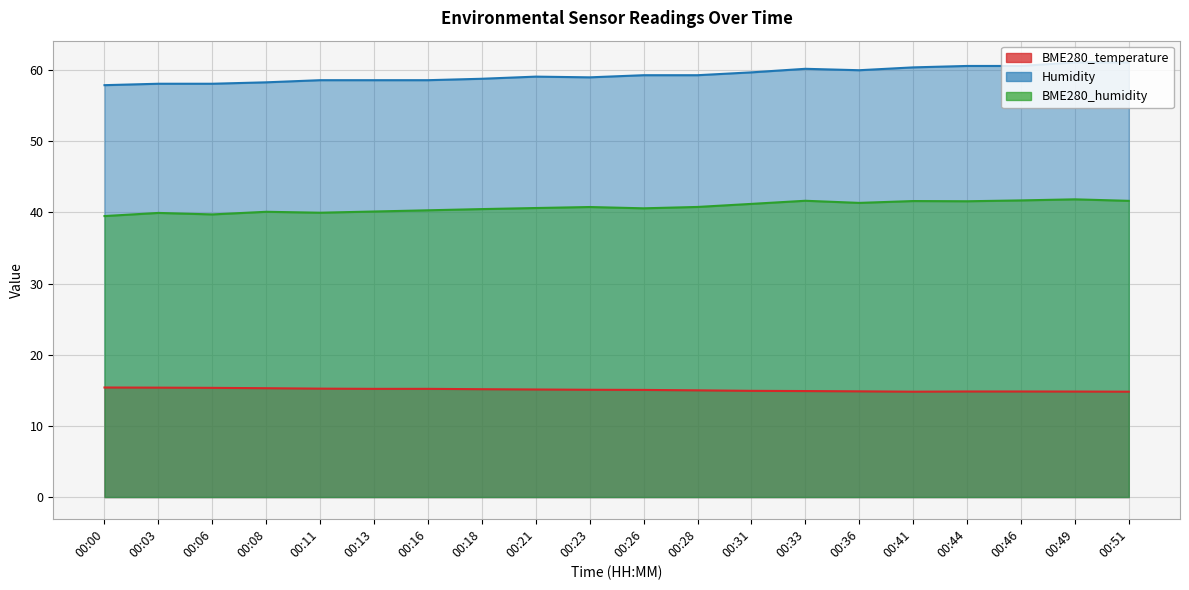

Where is the first local maximum for BME280_humidity?

00:03